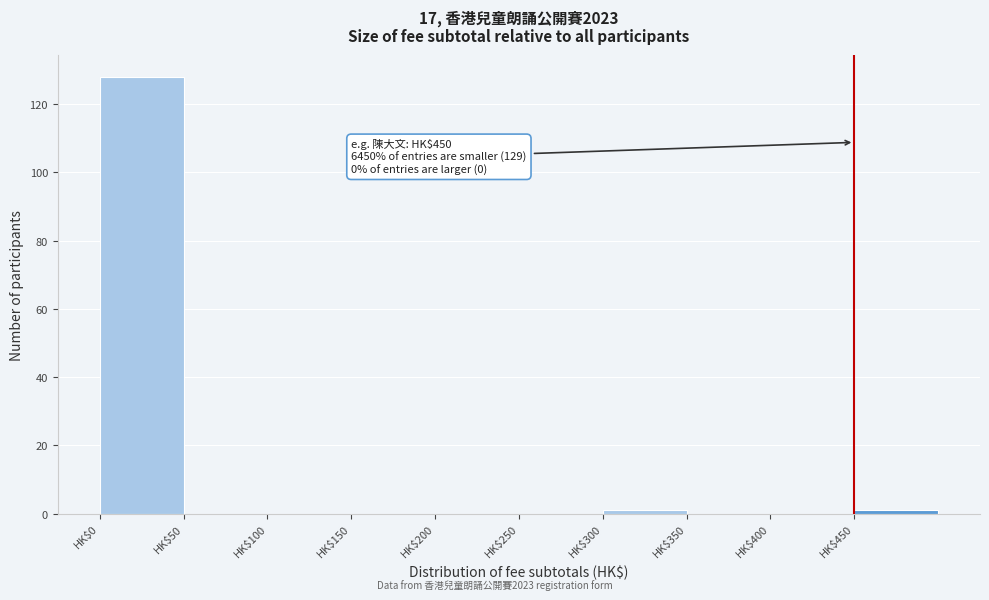

Over which range of the x-axis is the bar tallest?

0 to 50